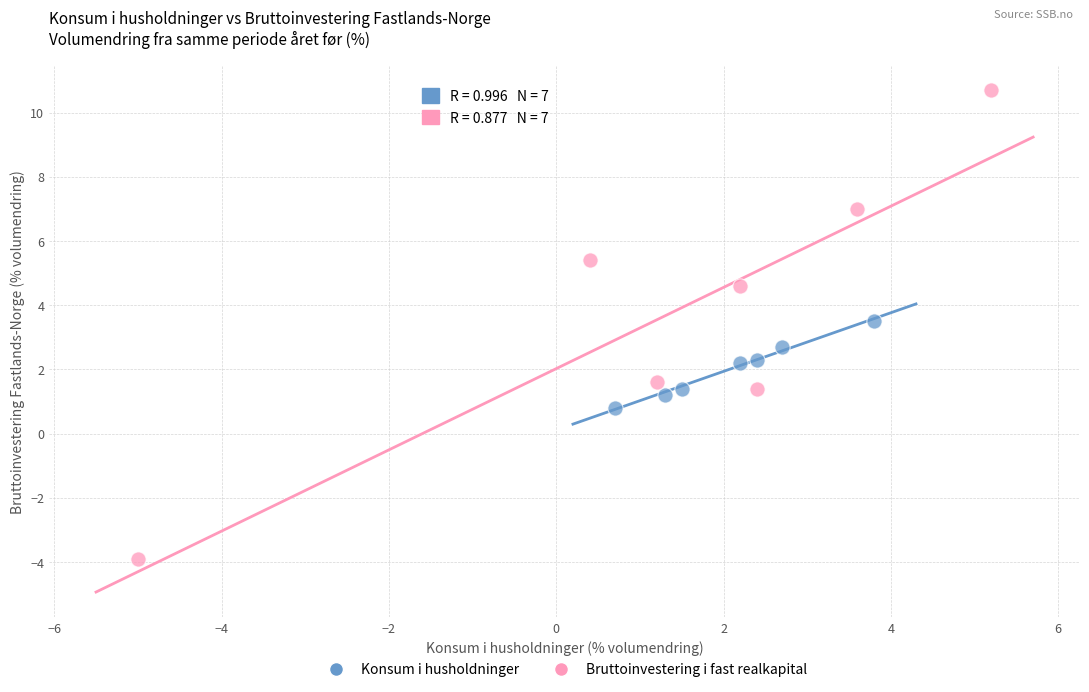

Which series has the largest Y range (max minus min)?

Bruttoinvestering i fast realkapital